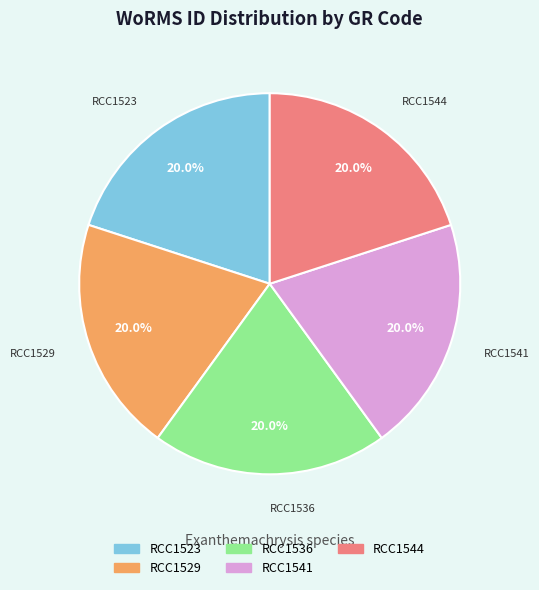

To the nearest percent, what portion does RCC1529 represent?

20%